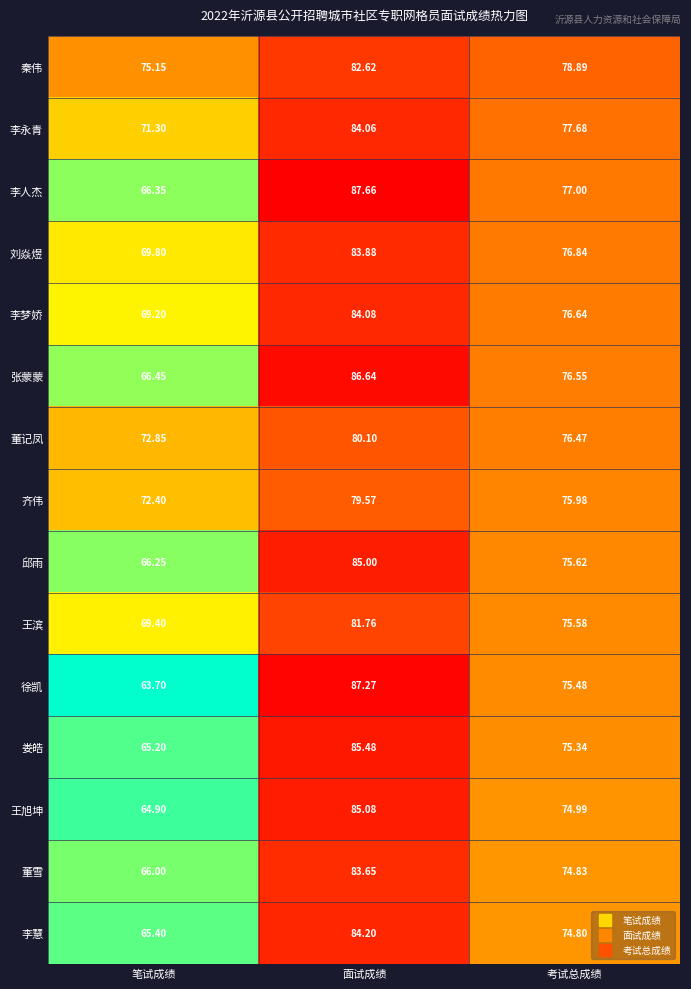

At which label does 邱雨 reach its minimum?

笔试成绩